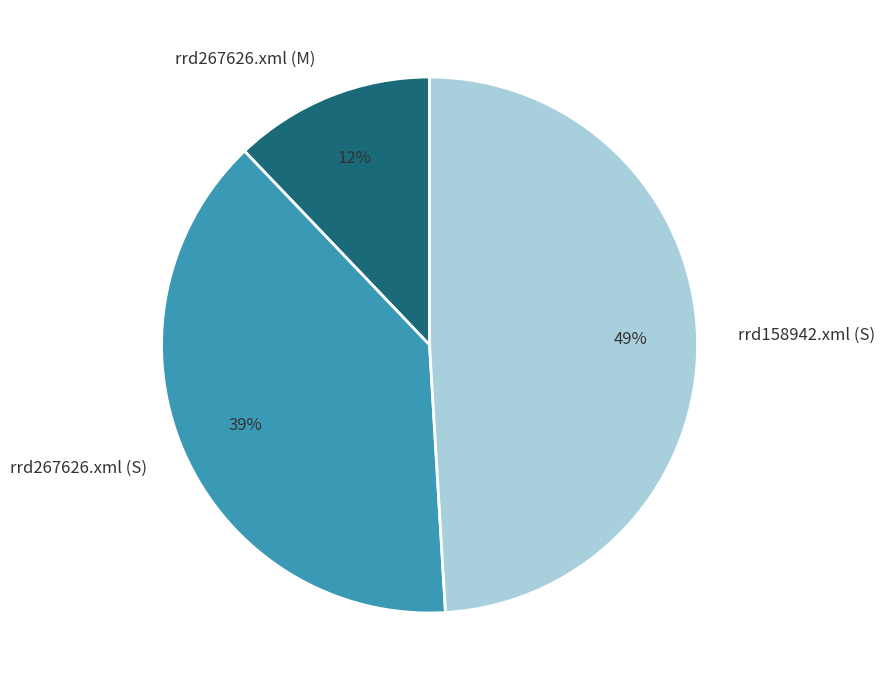

Does rrd267626.xml (S) account for over 50% of the chart?

No